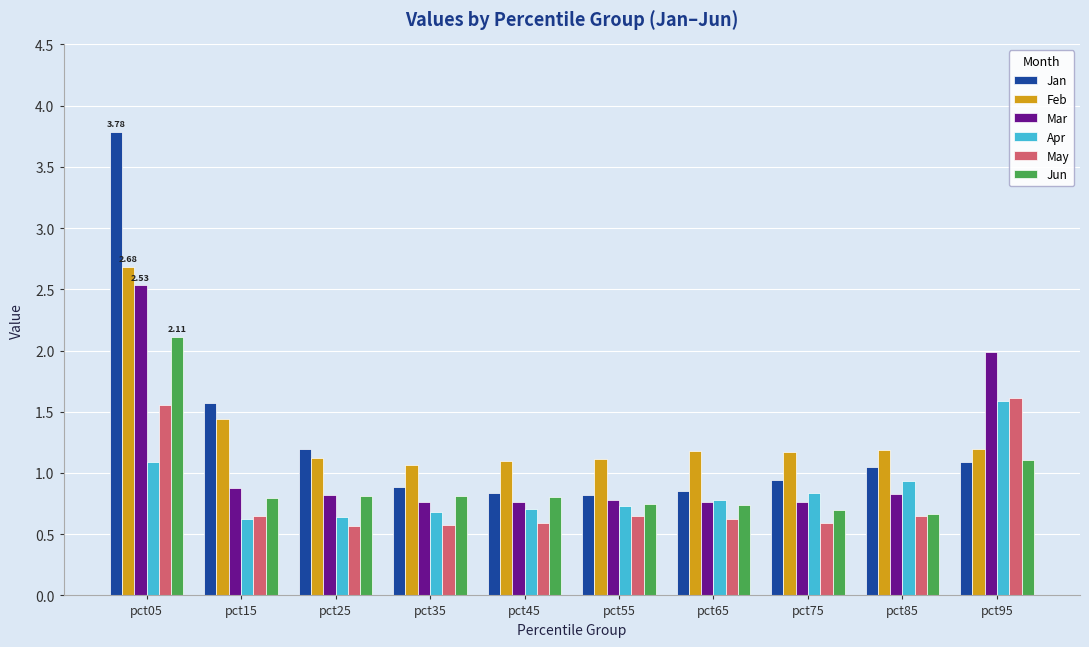

Does the chart contain any negative values?

No